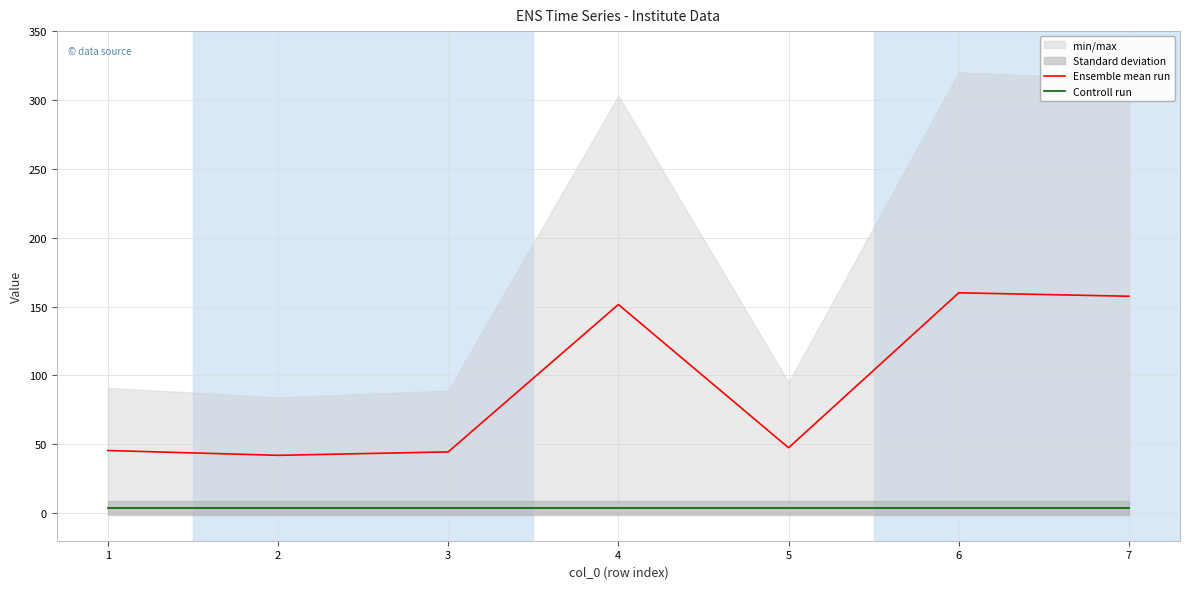

Reading right to left, what are all the values shown in this chart?

Ensemble mean run: 157.5	160.0	47.5	151.5	44.5	42.0	45.5
Controll run: 4.0	4.0	4.0	4.0	4.0	4.0	4.0